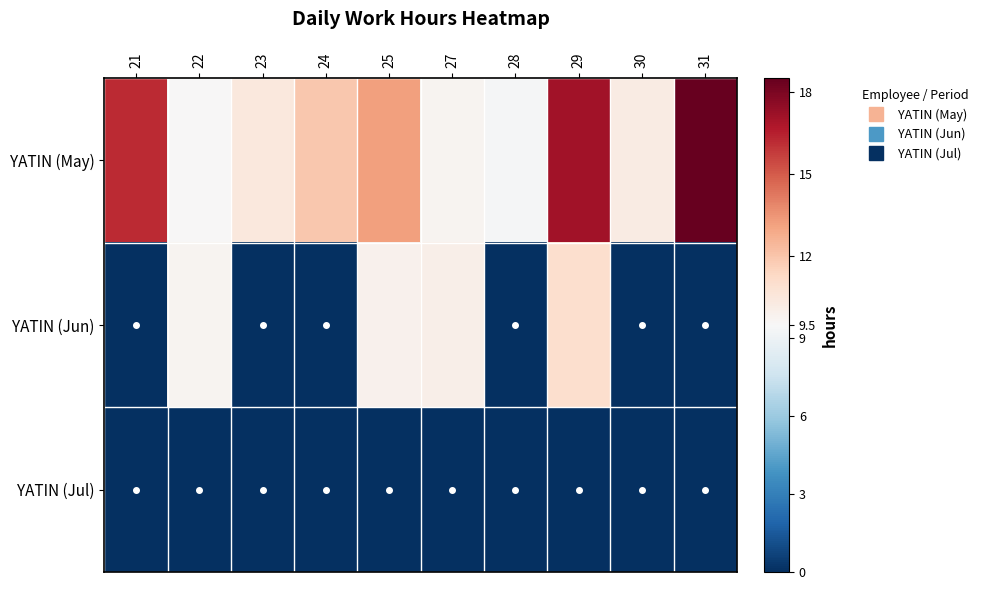

Between 31 and 24, which is larger?

31